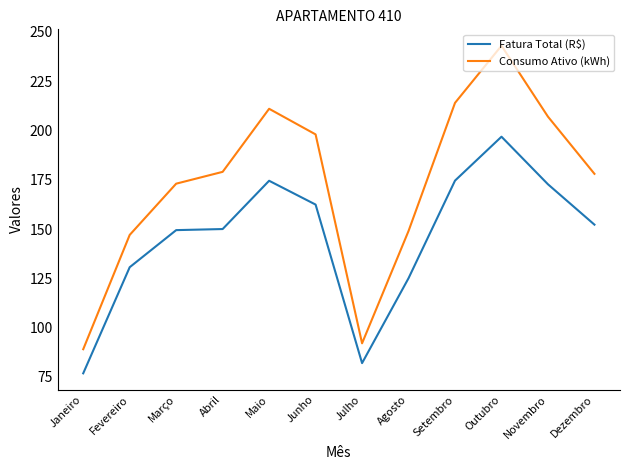

Is it true that Consumo Ativo (kWh) equals 363.7 at Maio?

False